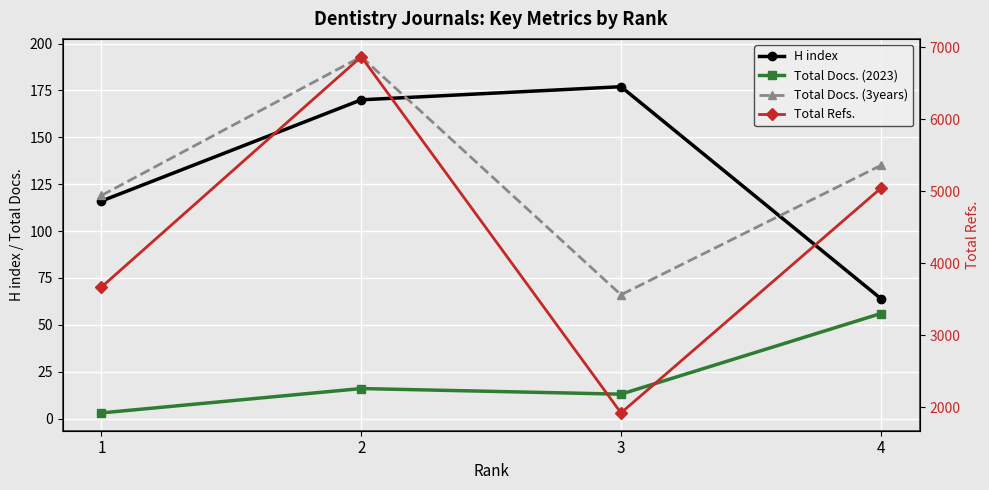

Which series has the widest spread of values?

Total Refs.